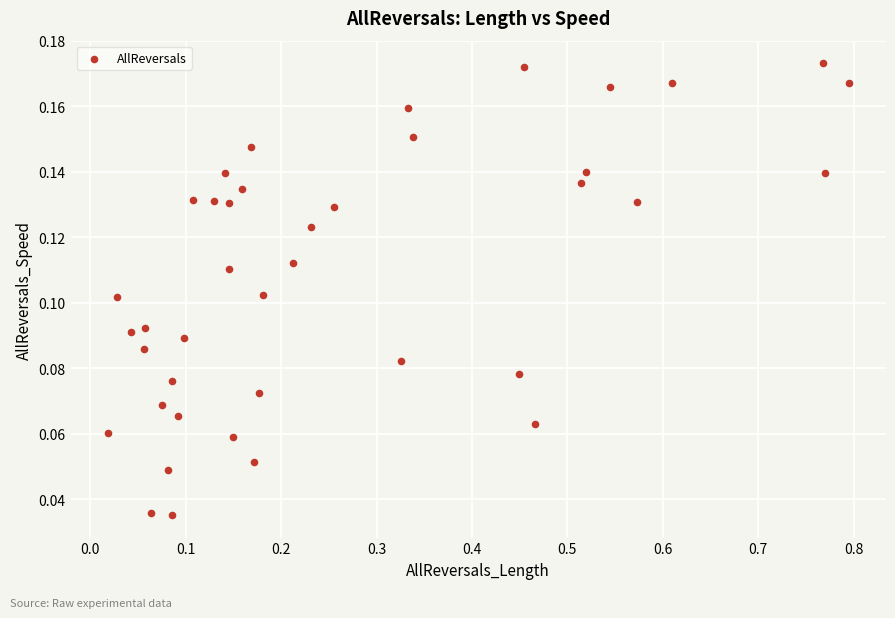

What is the range of X values (max minus min)?

0.8